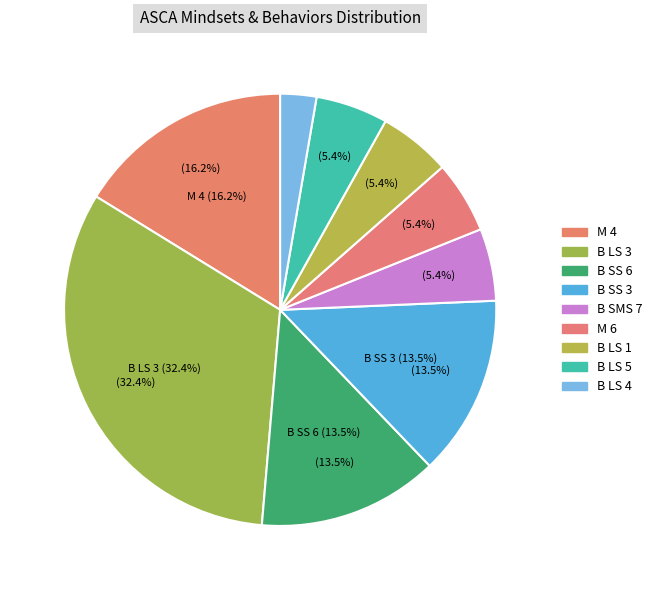

What percentage is the B LS 4 slice, to the nearest percent?

3%